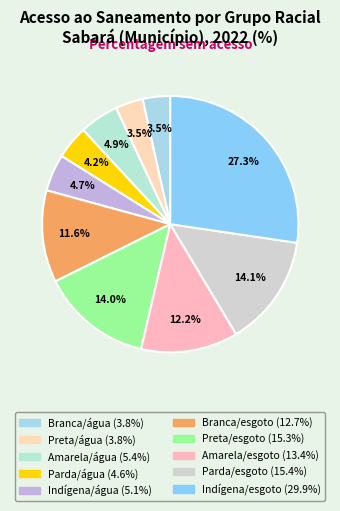

Count the number of slices in the pie.

10